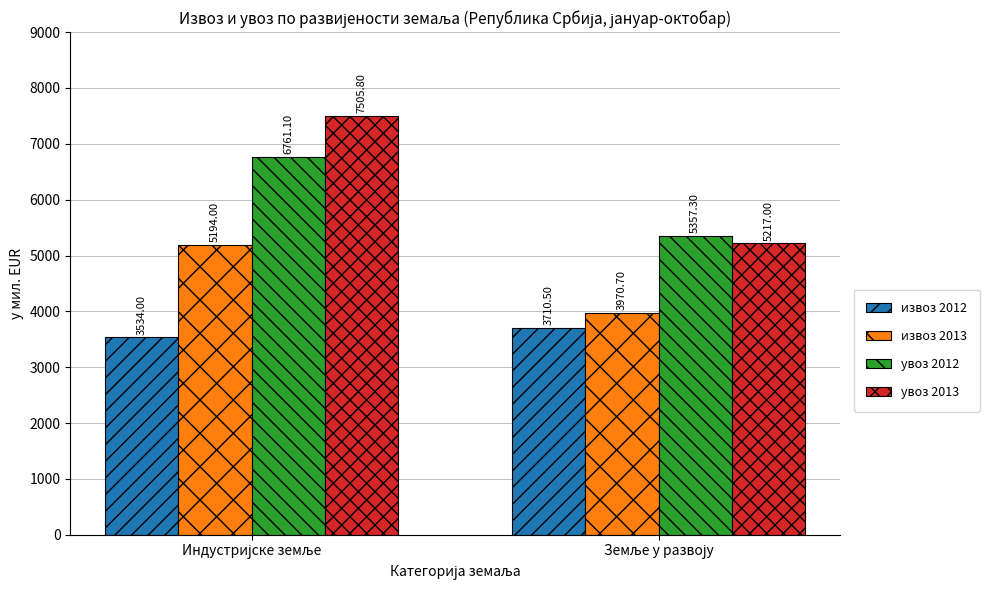

Which series has the largest total across all categories?

увоз 2013